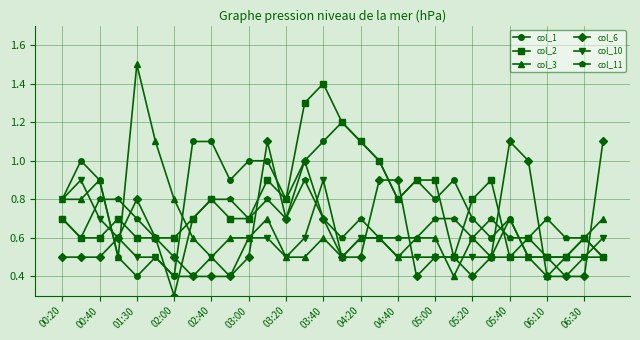

Reading right to left, extract all data points from this chart.

col_1: 0.5	0.5	0.4	0.5	0.5	0.7	0.6	0.7	0.9	0.8	0.9	0.8	1.0	1.1	1.2	1.1	1.0	0.8	1.0	1.0	0.9	1.1	1.1	0.4	0.5	0.4	0.5	0.9	1.0	0.8
col_2: 0.5	0.6	0.5	0.5	0.6	0.5	0.9	0.8	0.5	0.9	0.9	0.8	1.0	1.1	1.2	1.4	1.3	0.8	0.9	0.7	0.7	0.8	0.7	0.6	0.6	0.6	0.7	0.6	0.6	0.7
col_3: 0.7	0.6	0.5	0.4	0.5	0.7	0.5	0.6	0.4	0.6	0.6	0.5	0.6	0.6	0.5	0.6	0.5	0.5	0.7	0.6	0.6	0.5	0.6	0.8	1.1	1.5	0.5	0.9	0.8	0.8
col_6: 1.1	0.4	0.4	0.4	1.0	1.1	0.5	0.4	0.5	0.5	0.4	0.9	0.9	0.5	0.5	0.7	1.0	0.7	1.1	0.5	0.4	0.4	0.4	0.5	0.6	0.8	0.6	0.5	0.5	0.5
col_10: 0.6	0.5	0.5	0.5	0.5	0.5	0.5	0.5	0.5	0.5	0.5	0.5	0.6	0.6	0.5	0.9	0.6	0.5	0.6	0.6	0.4	0.5	0.4	0.4	0.5	0.5	0.6	0.7	0.9	0.8
col_11: 0.5	0.6	0.6	0.7	0.6	0.6	0.7	0.6	0.7	0.7	0.6	0.6	0.6	0.7	0.6	0.7	0.9	0.7	0.8	0.7	0.8	0.8	0.7	0.3	0.6	0.7	0.8	0.8	0.6	0.7